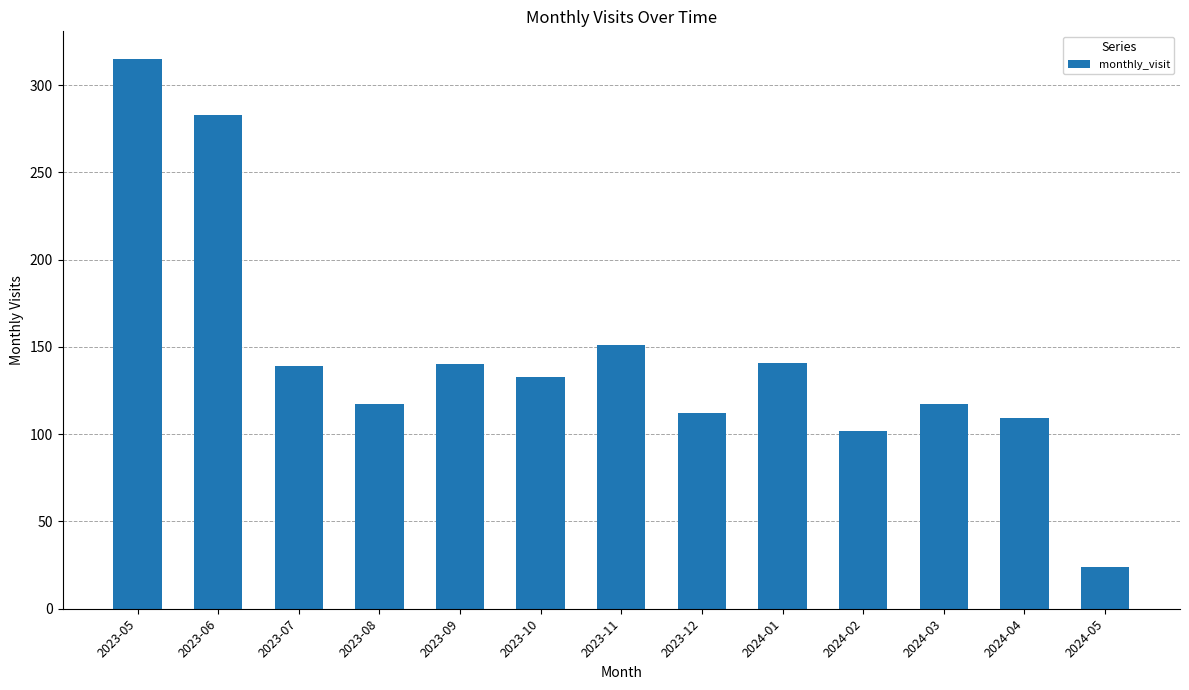

What is the difference between the values at 2023-12 and 2023-06?

171